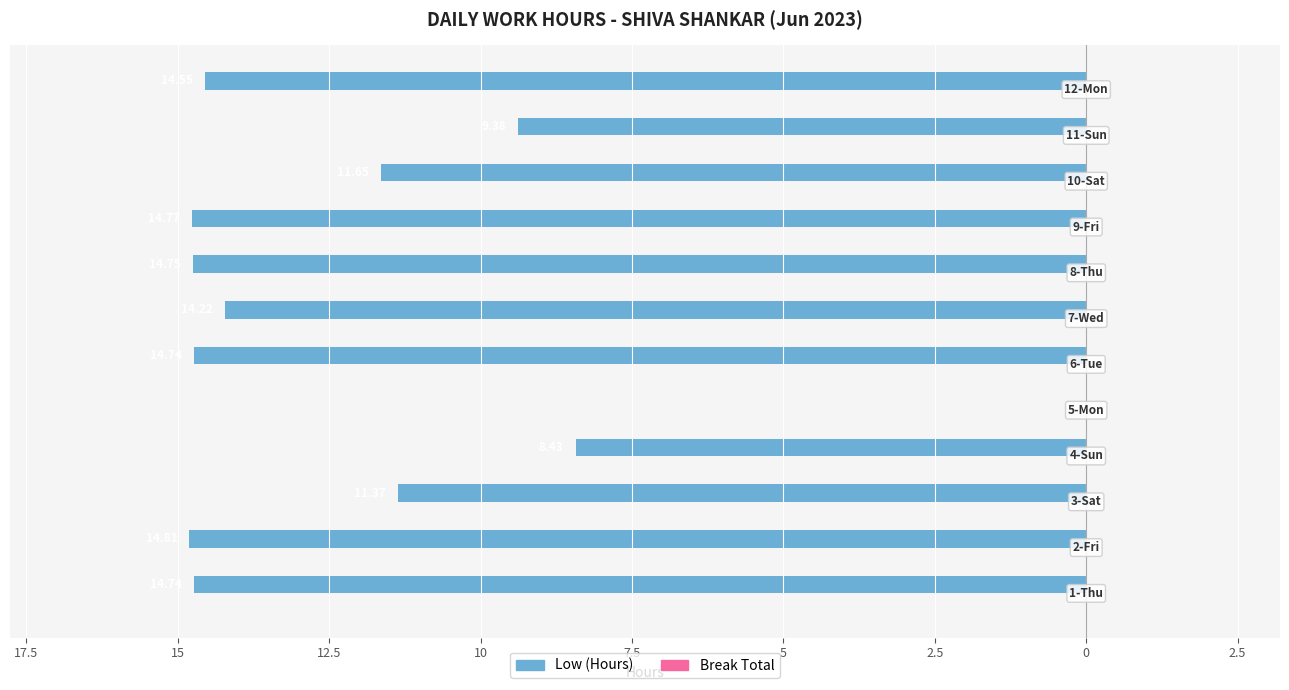

Are the bars horizontal?

Yes